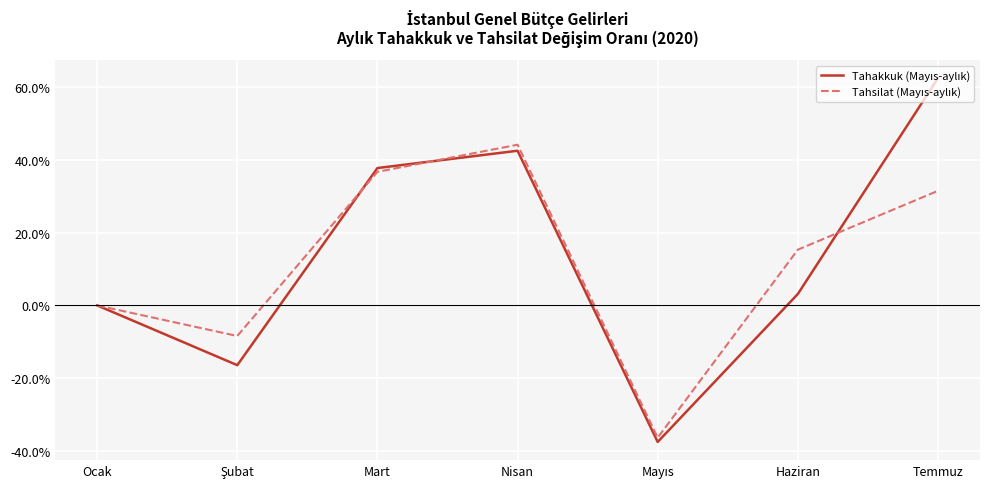

What position from the left is Nisan?

4